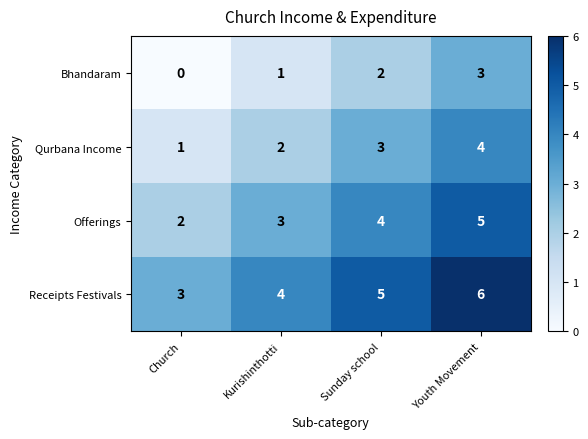

What is the total value across all series at Youth Movement?

18